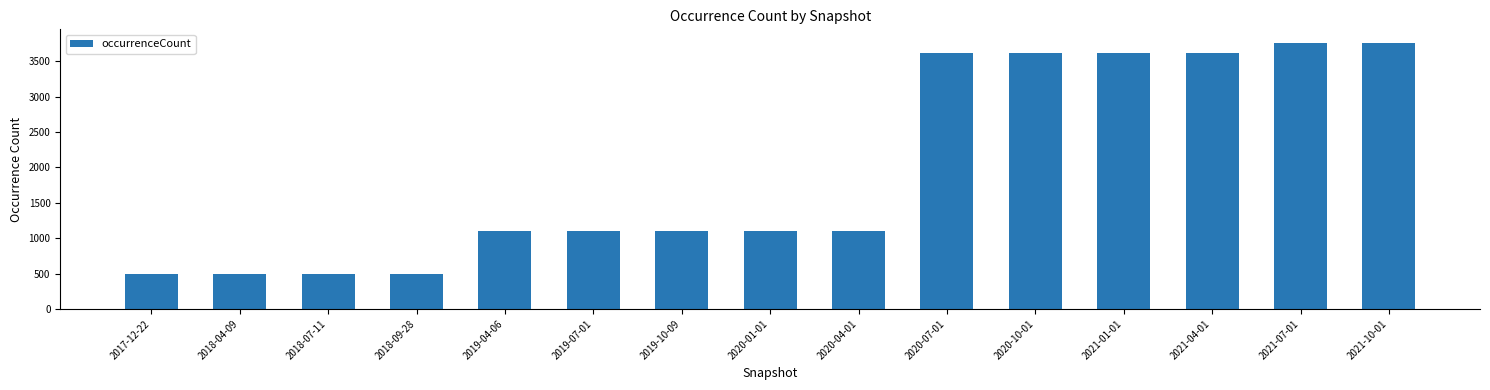

What is the difference between the second highest and second lowest values?

3272